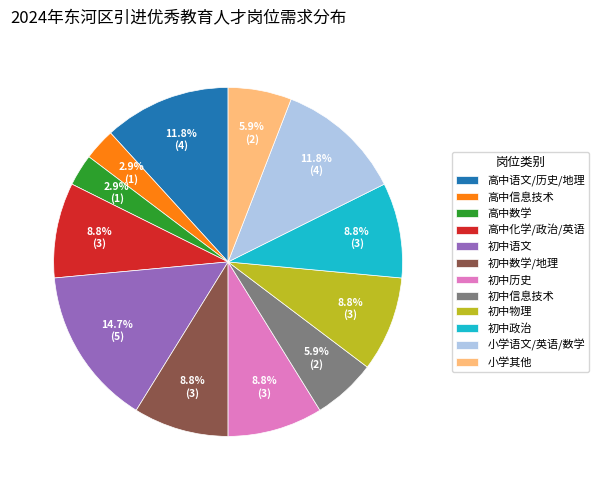

Does 初中历史 represent more than half of the total?

No